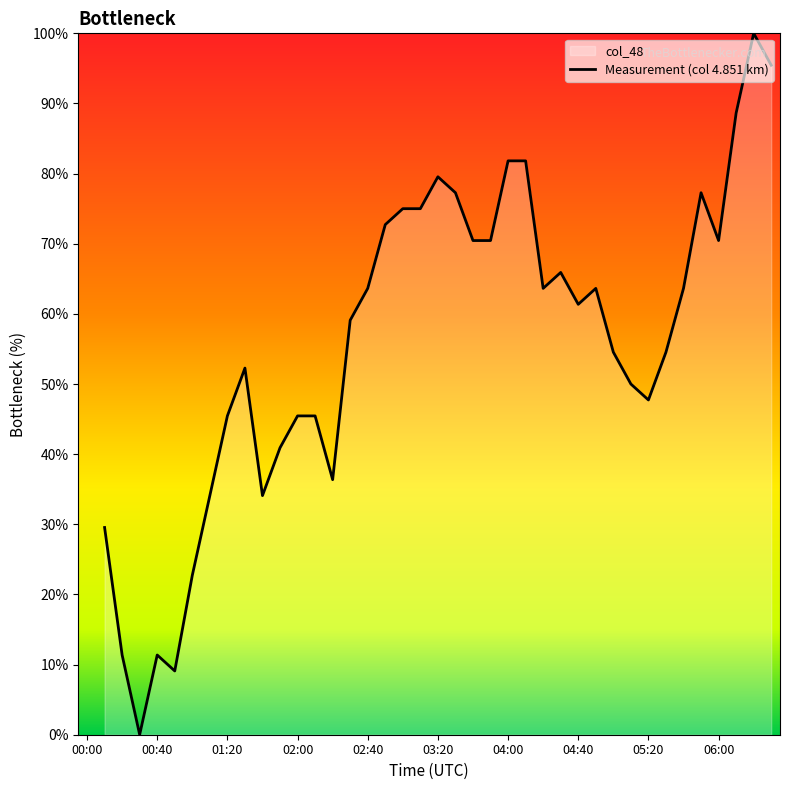

At which label does the data first exceed 61?

02:40